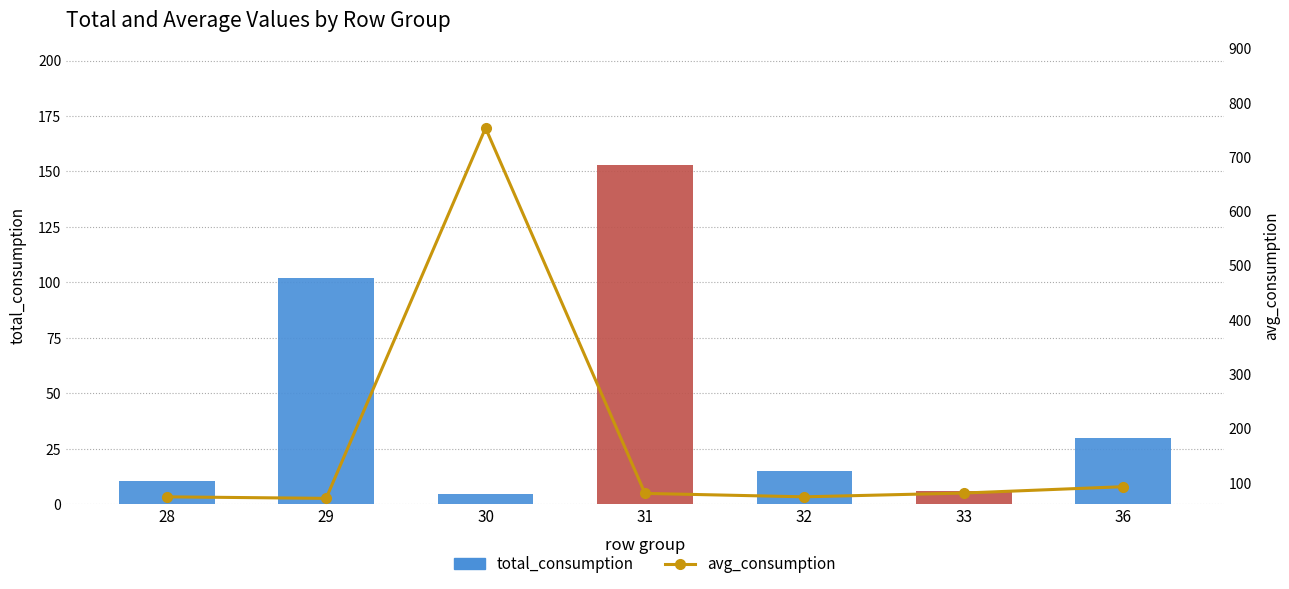

Which series has the largest total across all categories?

avg_consumption